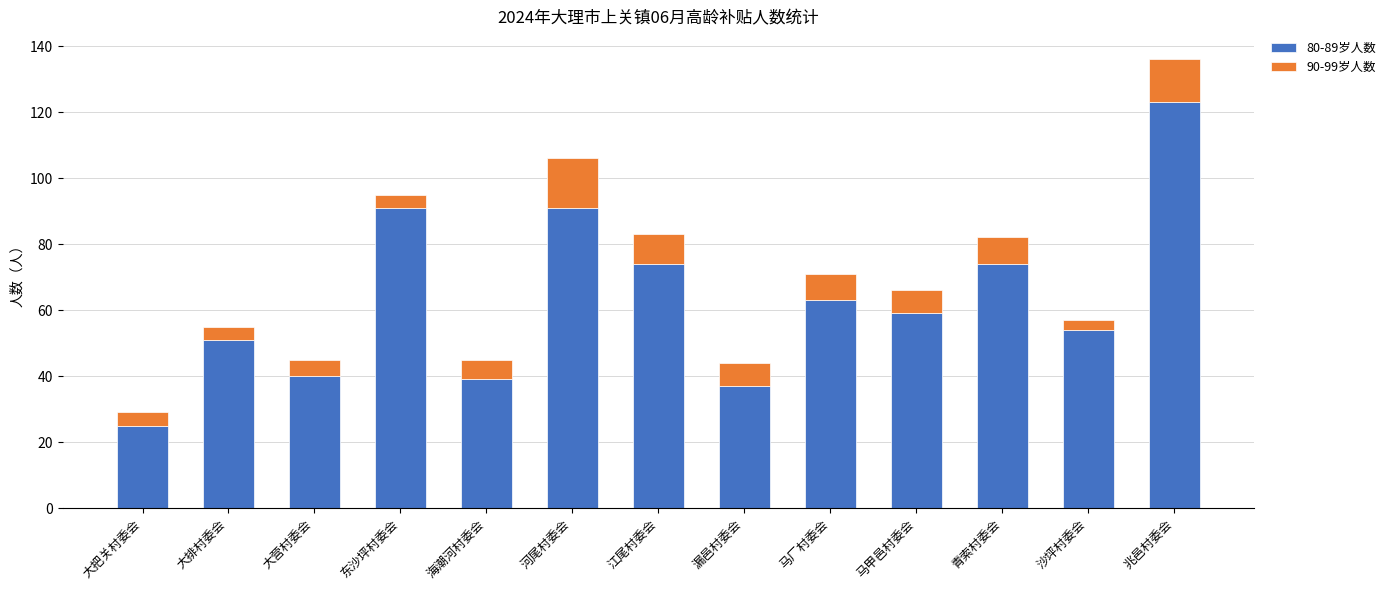

What is the maximum value for 80-89岁人数?

123